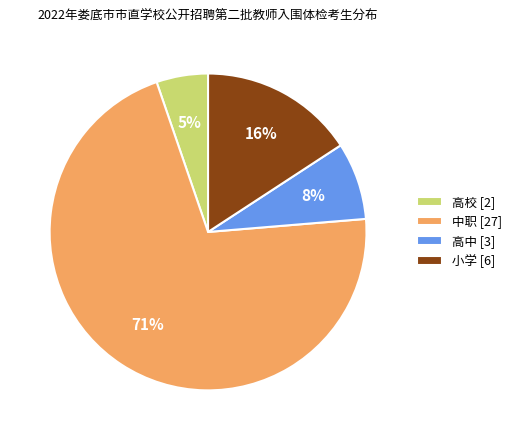

What is the ratio of the value at 高校 [2] to the value at 小学 [6]?

0.3